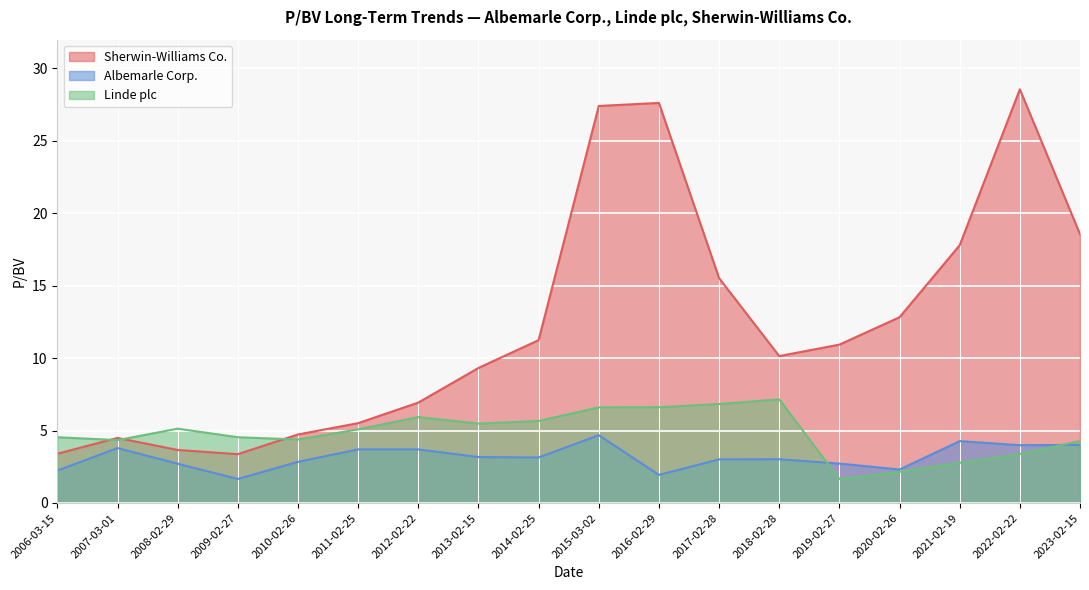

What position from the left is 2016-02-29?

11